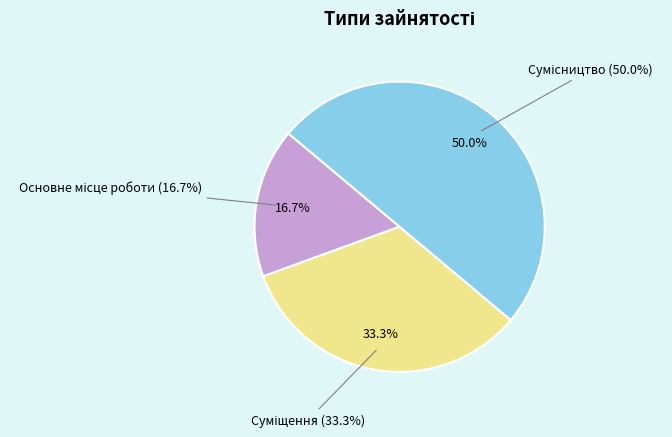

Rank the categories by value from highest to lowest.

Сумісництво, Суміщення, Основне місце роботи